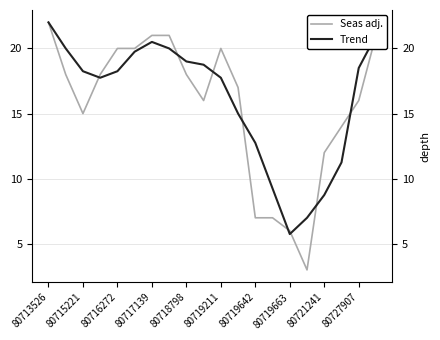

What is the highest value of the Trend series?

22.0